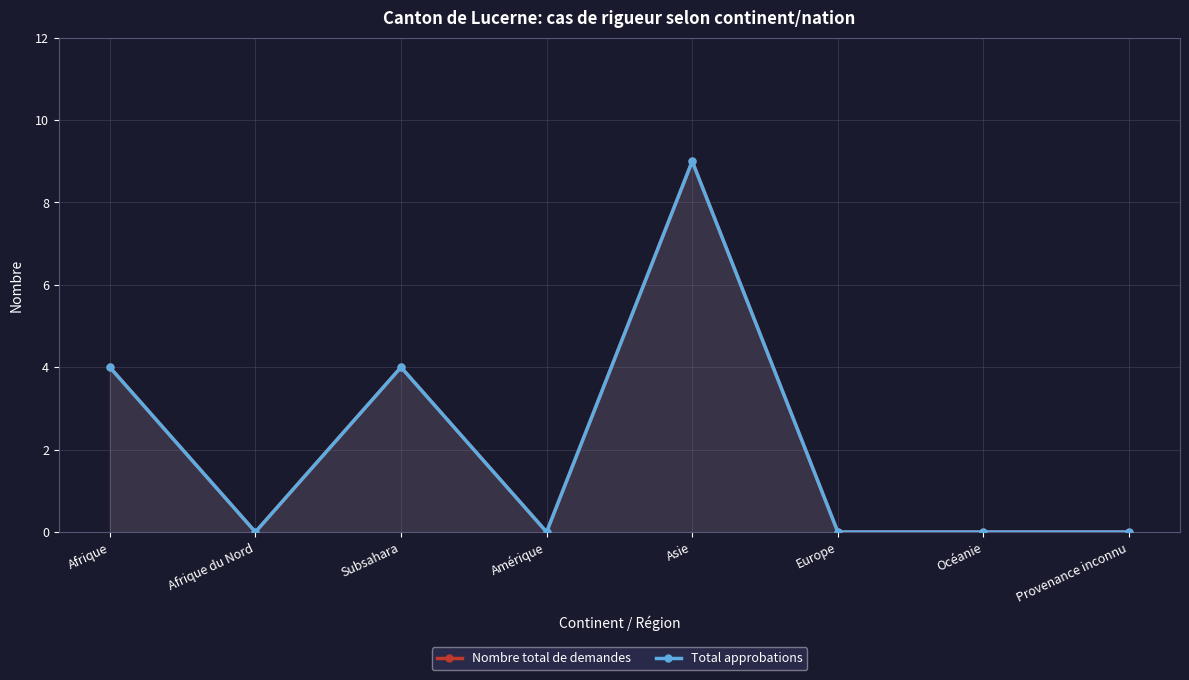

True or false: Nombre total de demandes and Total approbations intersect in this chart.

False